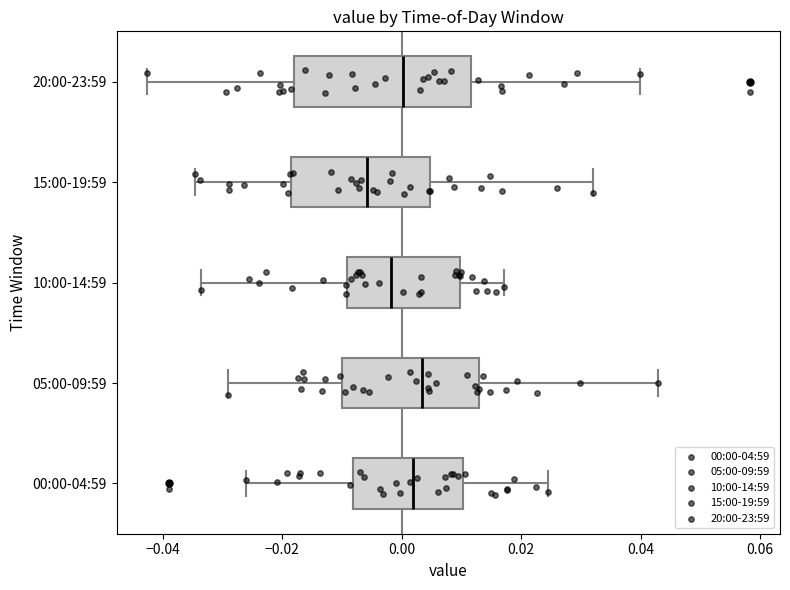

Which box's median line is the furthest to the left?

15:00-19:59